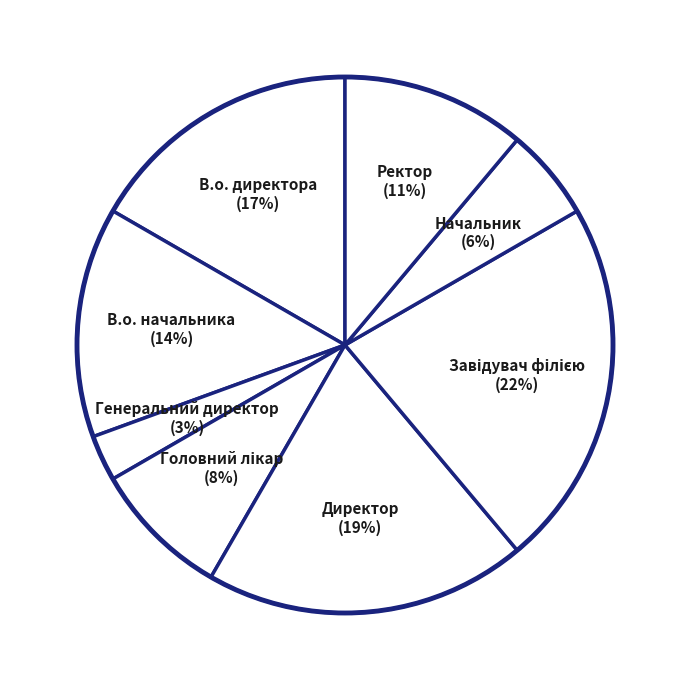

Does any single category account for the majority?

No